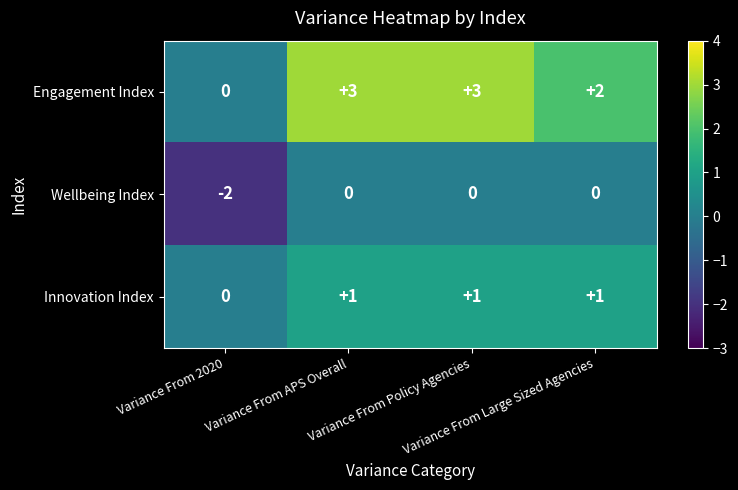

Which label corresponds to the smallest value in the chart?

Variance From 2020